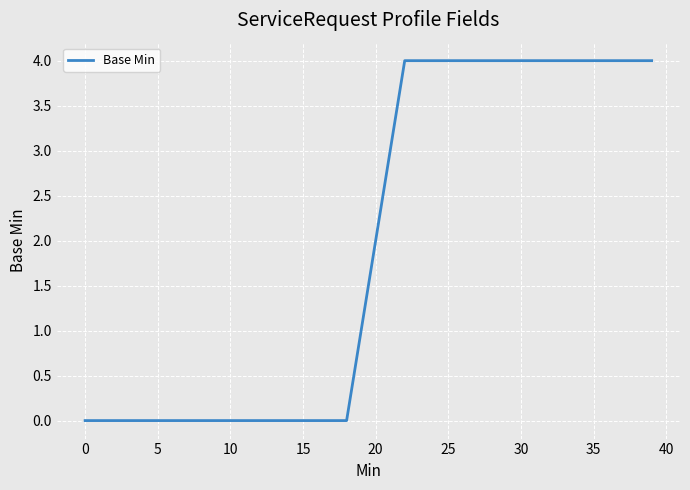

What is the greatest value displayed?

4